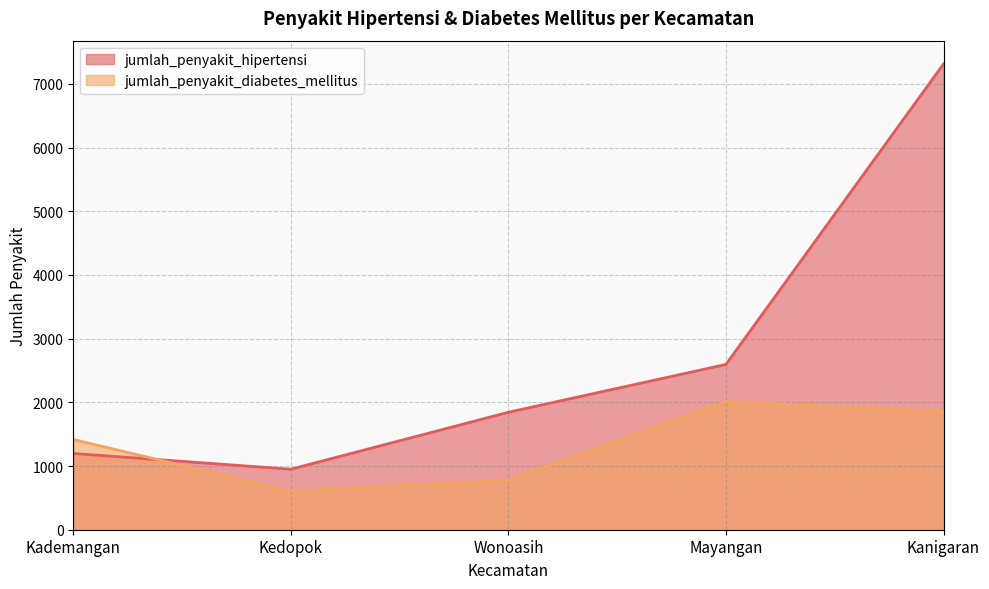

How many interior local peaks does the jumlah_penyakit_diabetes_mellitus series have?

1